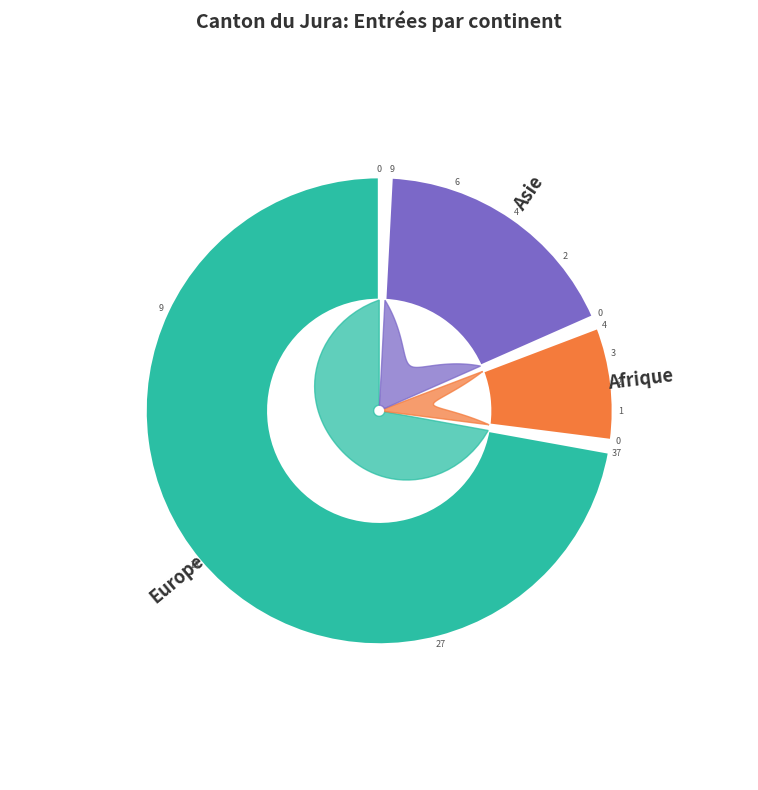

To the nearest percent, what is the difference between the Asie and Afrique slice percentages?

10%